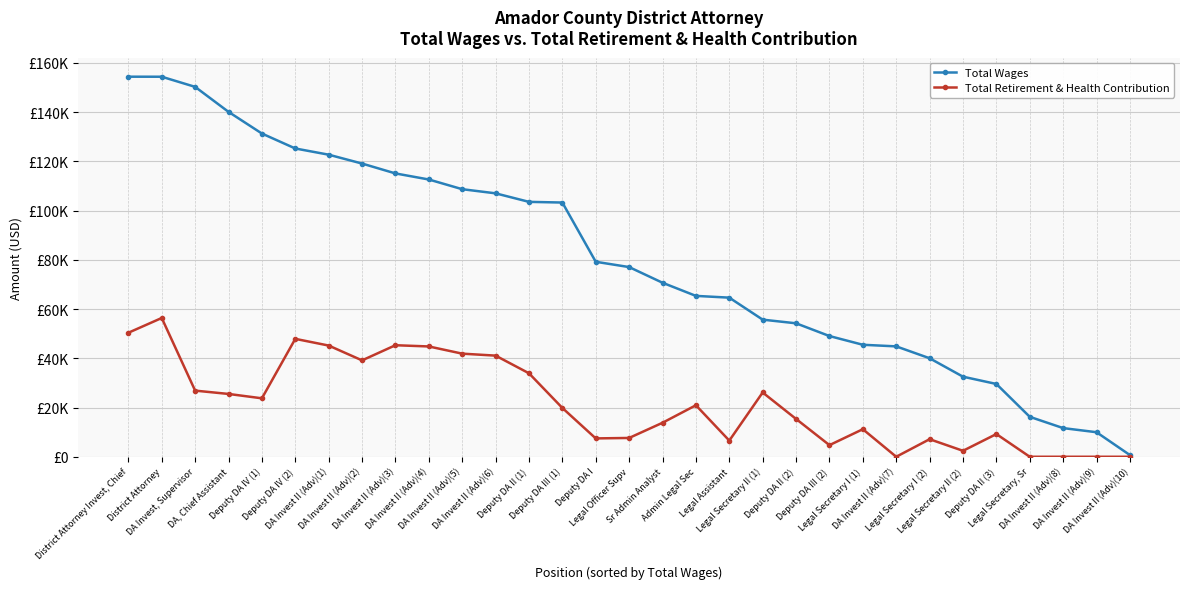

List the series in order of their overall mean, lowest first.

Total Retirement & Health Contribution, Total Wages